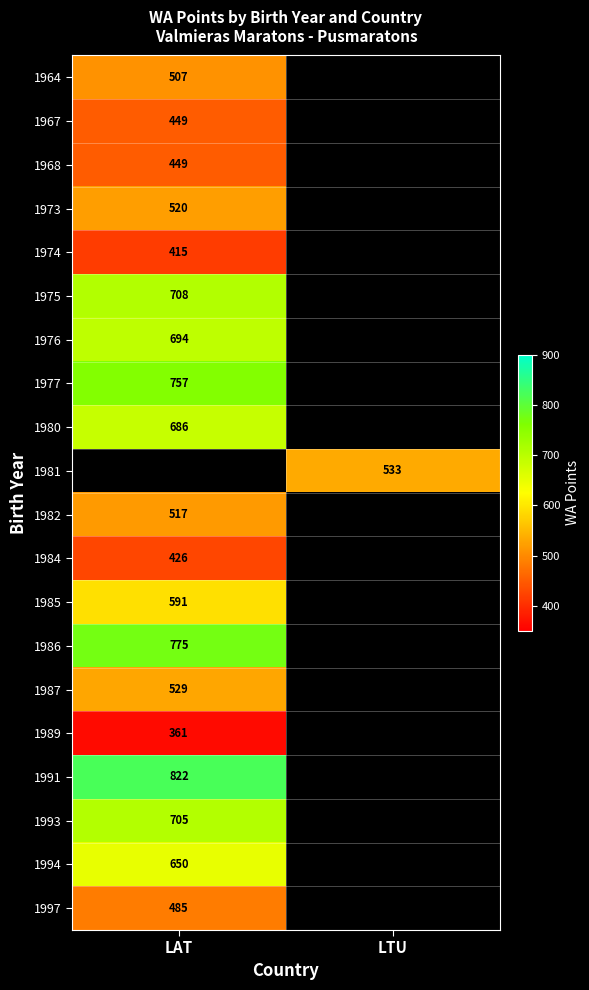

The value of 1986 at LAT is 775. True or false?

True